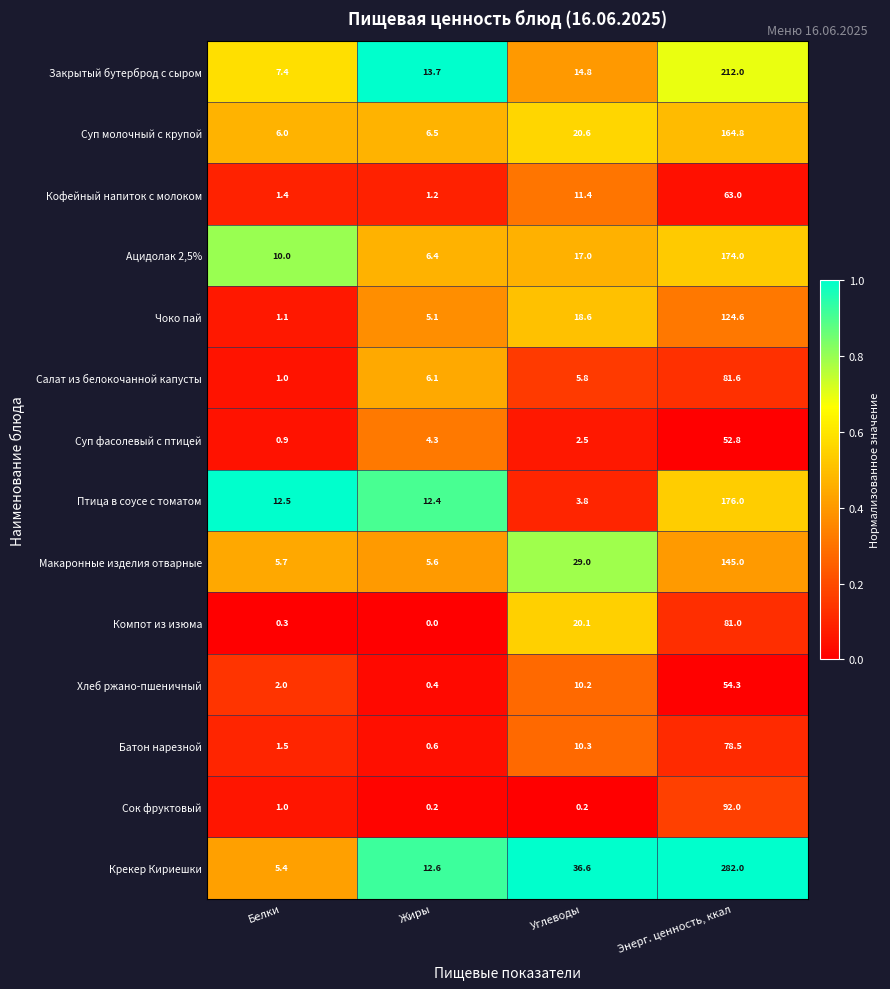

The value of Макаронные изделия отварные at Жиры is 5.6. True or false?

True